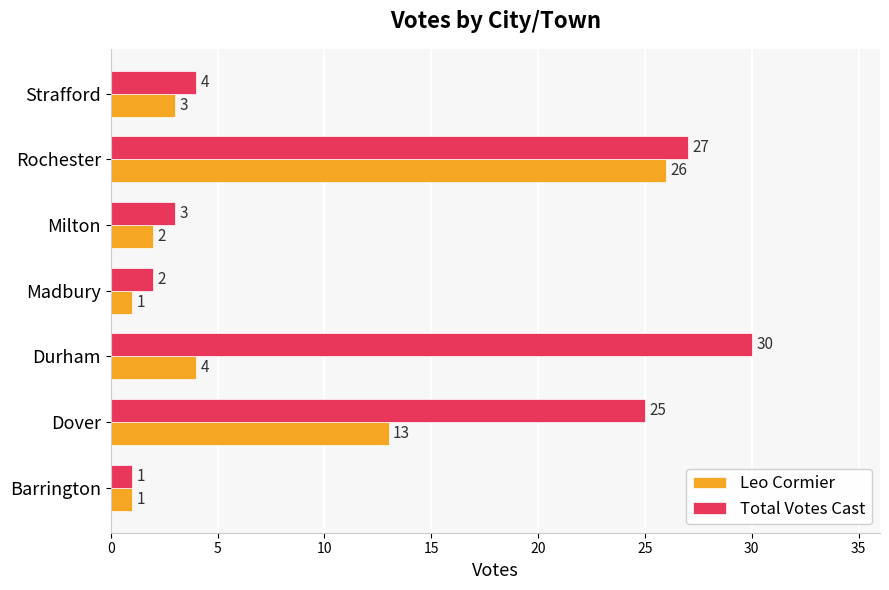

What is the difference between the second highest and minimum values in the Total Votes Cast series?

26